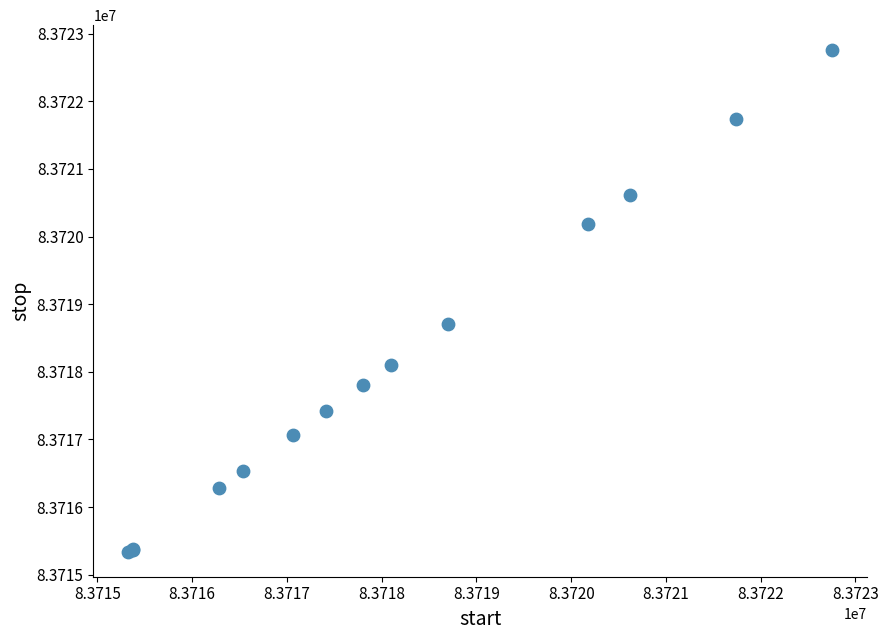

What Y value in the scatter plot is closest to 83719048?

83718700